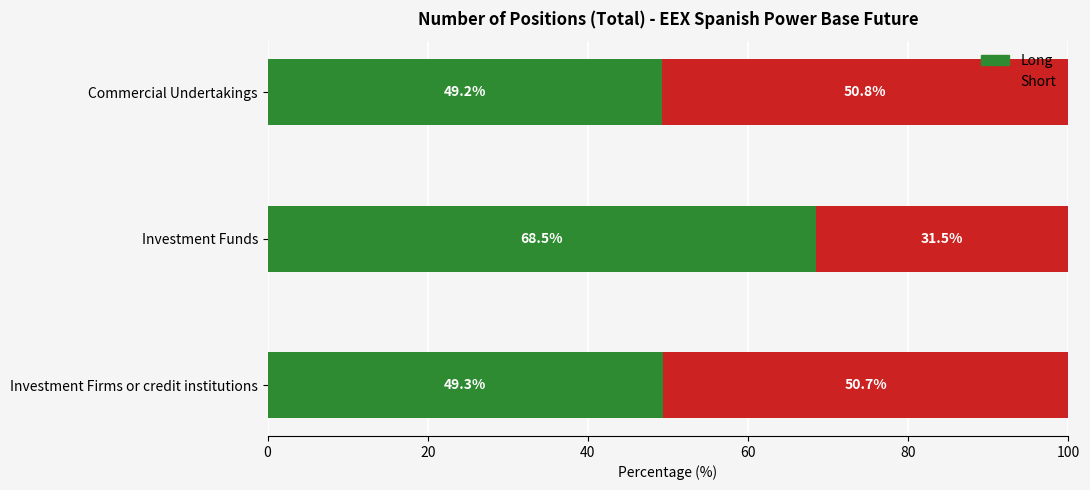

Rank the categories by Long value from lowest to highest.

Commercial Undertakings, Investment Firms or credit institutions, Investment Funds